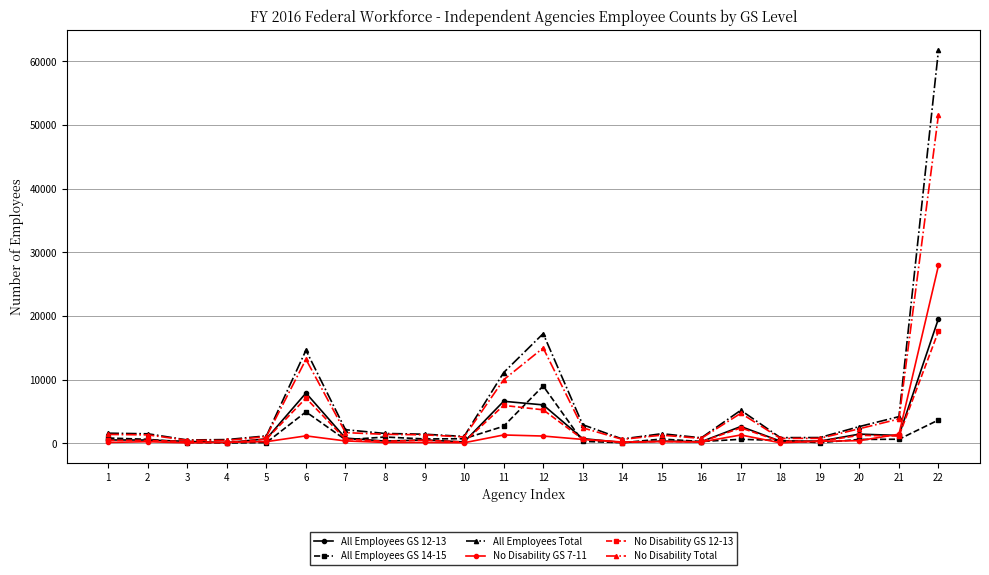

The value of No Disability Total at 21 is 6166. True or false?

False